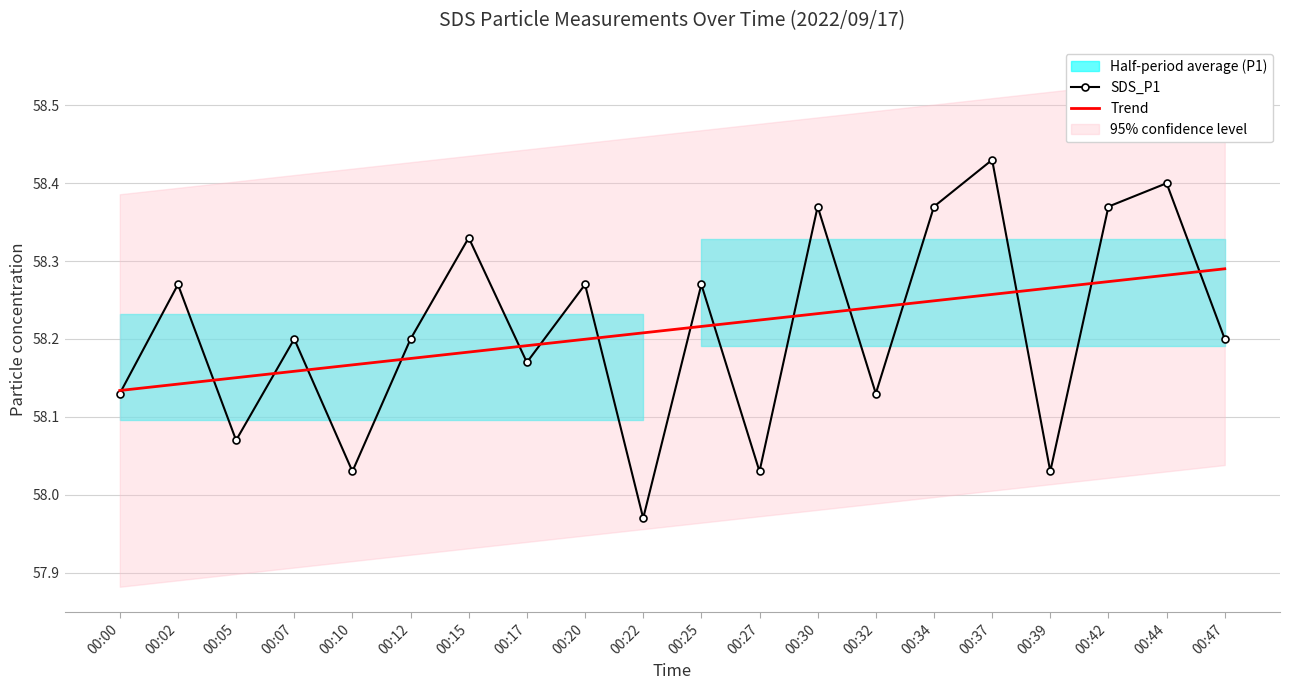

What is the maximum value shown in the chart?

58.4